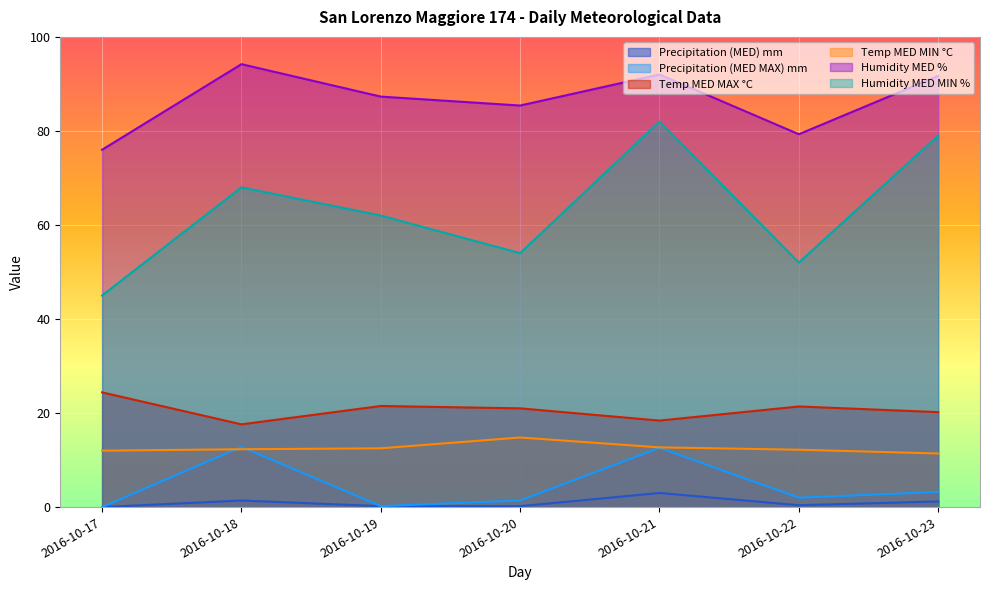

The value of Temp MED MAX °C at 2016-10-18 is 28.8. True or false?

False